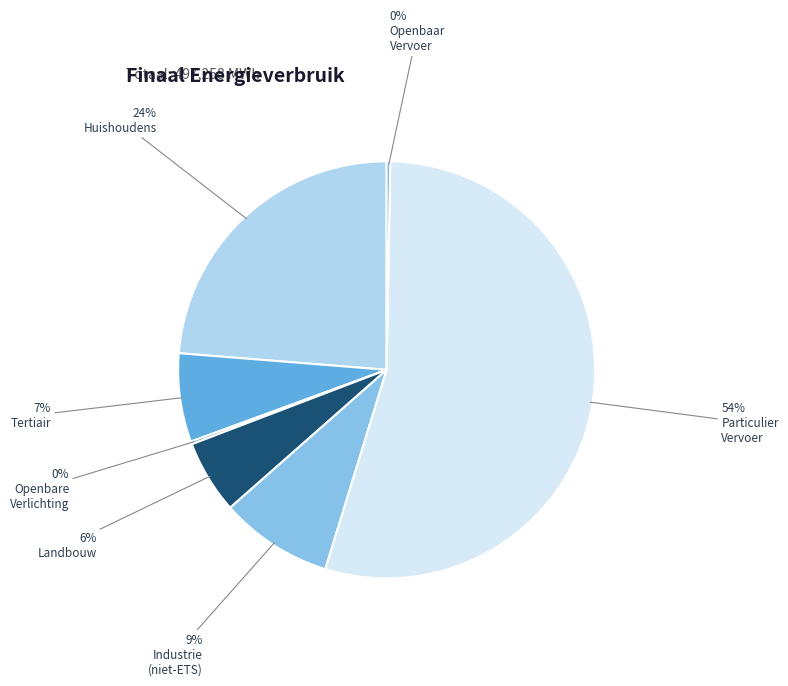

How many segments does this pie chart have?

7